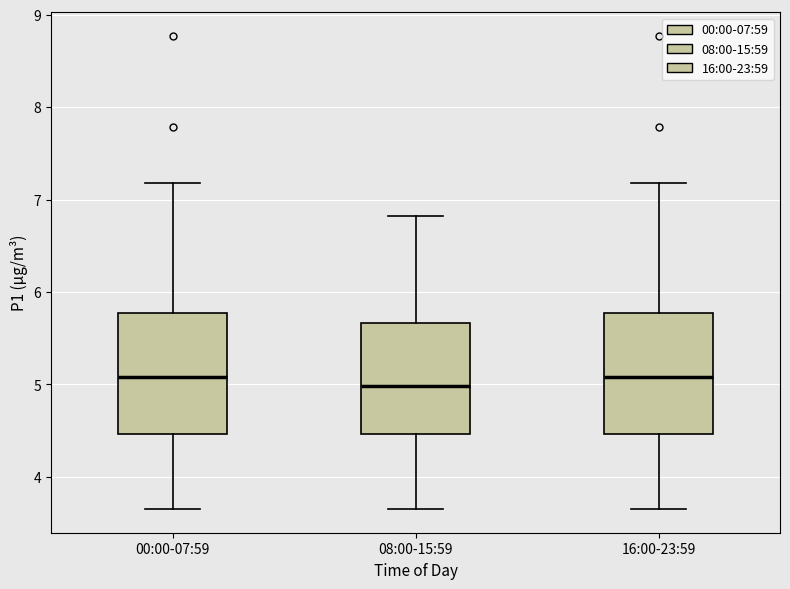

Reading left to right, transcribe this box plot: for each box, give where its median line is, the range the box spans, and where its two whiskers end, as read against the y-axis. The values are not printed on the chart, so give them approximately, as read against the axis.

00:00-07:59: median 5.1, box 4.5 to 5.8, whiskers 3.7 to 7.2
08:00-15:59: median 5.0, box 4.5 to 5.7, whiskers 3.7 to 6.8
16:00-23:59: median 5.1, box 4.5 to 5.8, whiskers 3.7 to 7.2